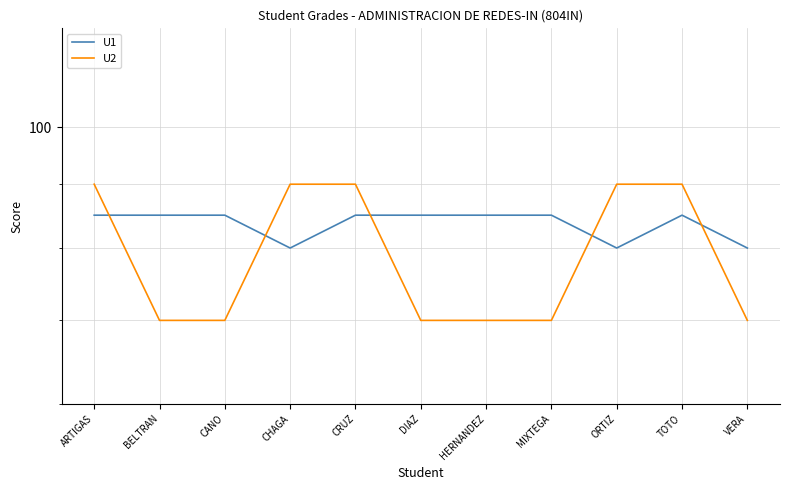

At how many categories does at least one series exceed 82?

10